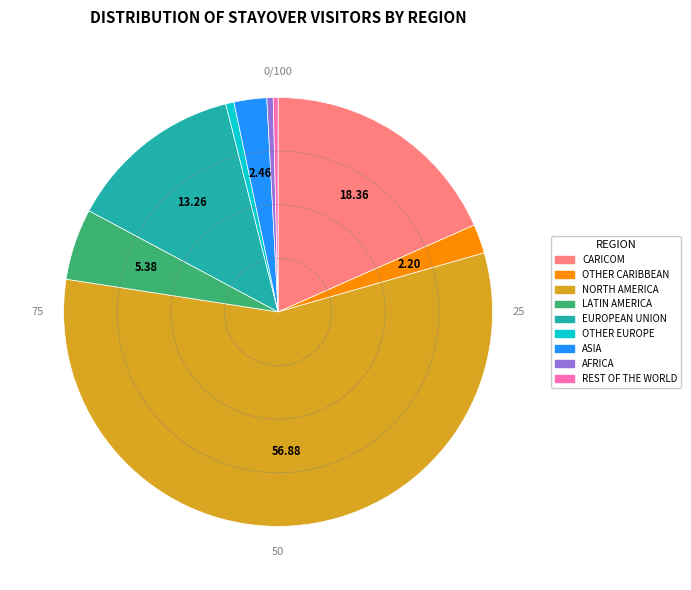

What is the largest slice in the pie chart?

NORTH AMERICA